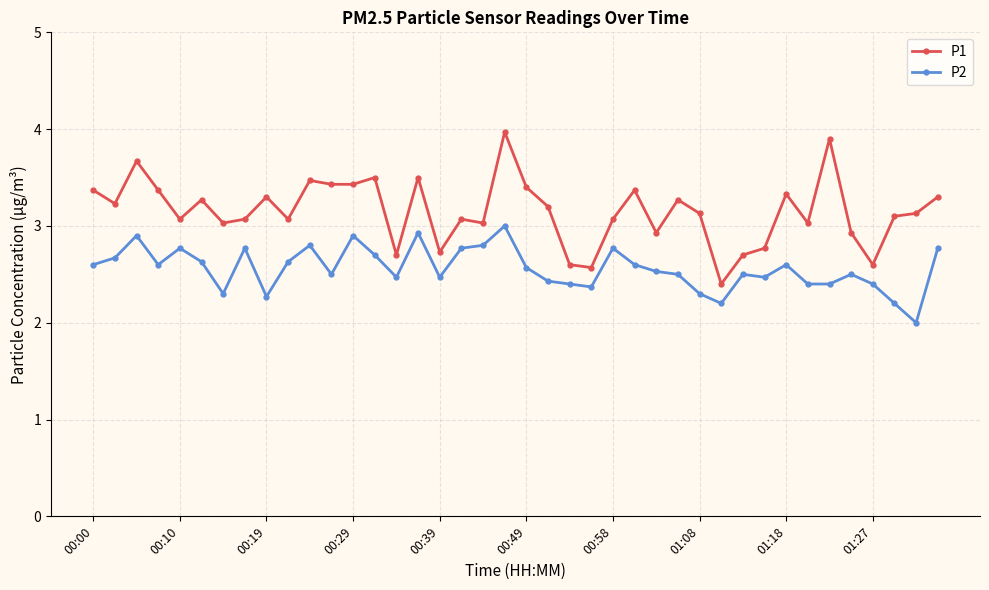

Does the chart display data point markers on the line(s)?

Yes